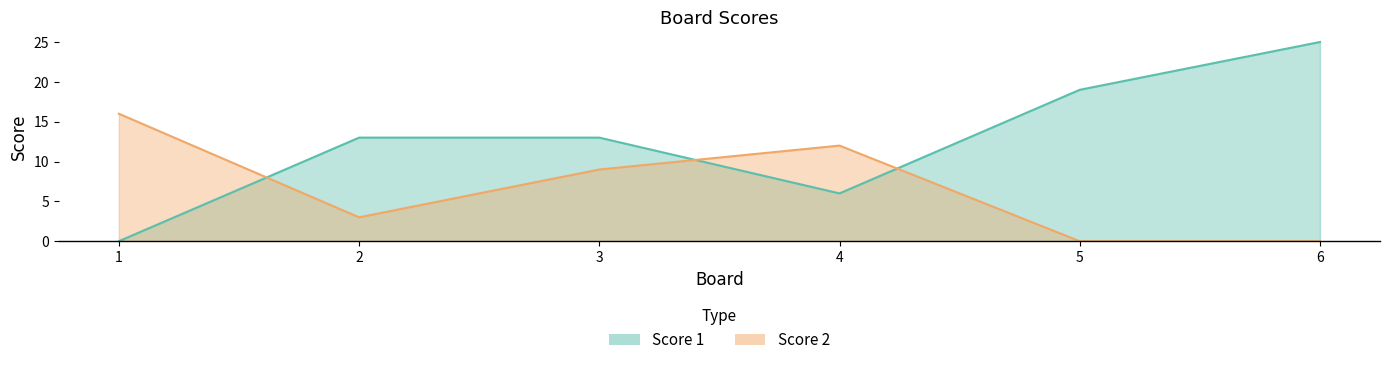

Reading left to right, list all the values displayed in this chart.

Score 1: 0	13	13	6	19	25
Score 2: 16	3	9	12	0	0